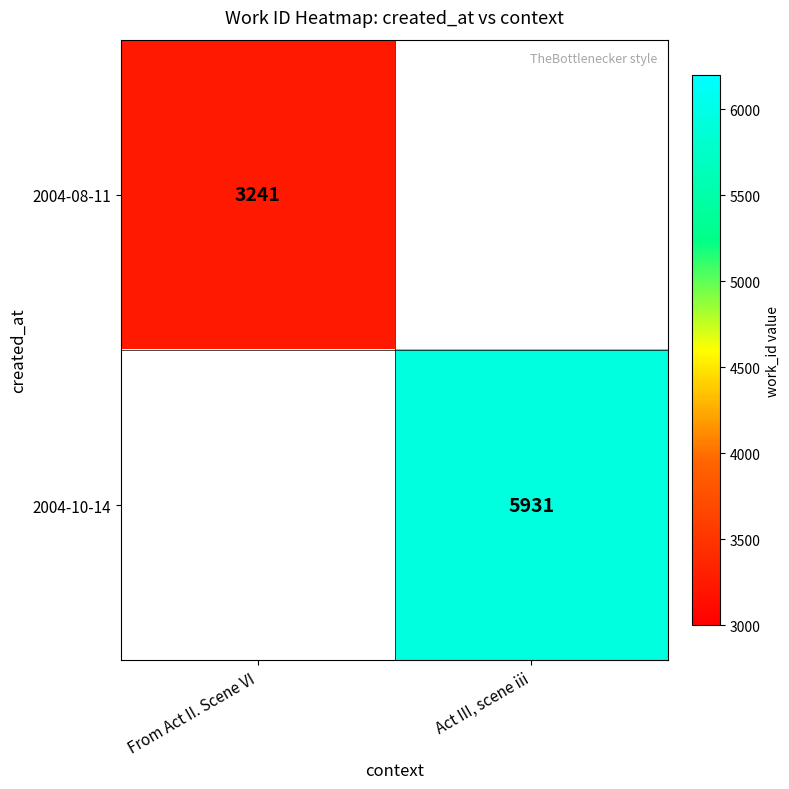

Is it true that 2004-08-11 equals 3241 at From Act II. Scene VI?

True